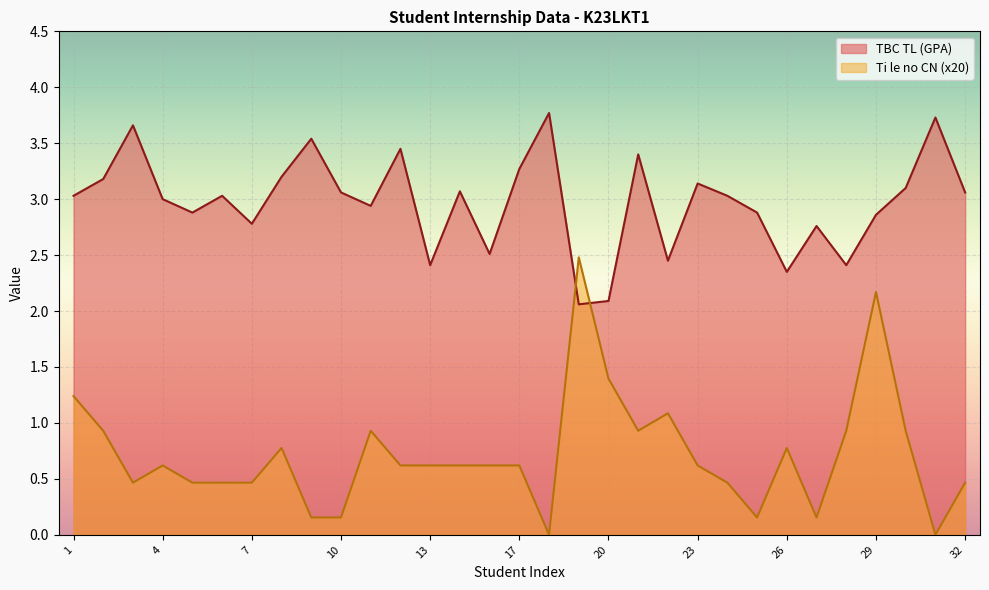

Where do Ti le no CN and TBC TL first cross each other?

18 and 19